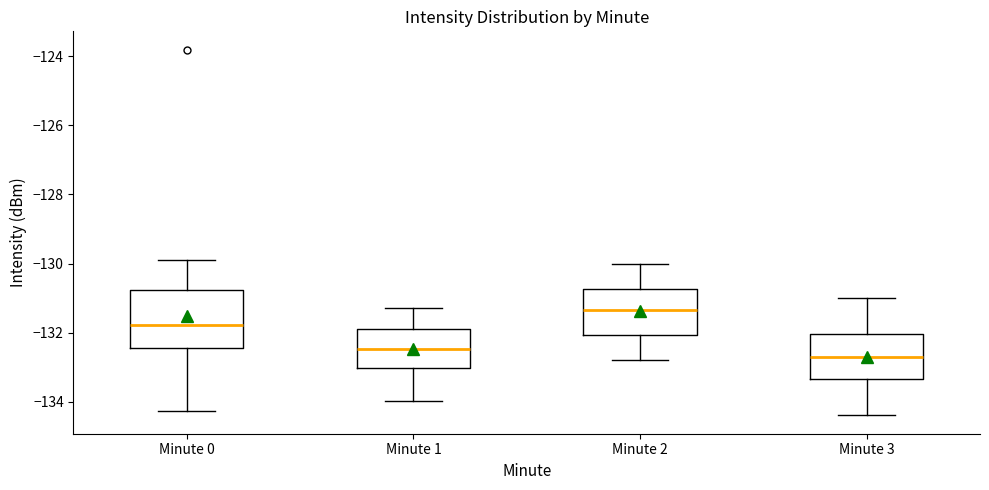

Which box is the tallest, from its lower edge to its upper edge?

Minute 0